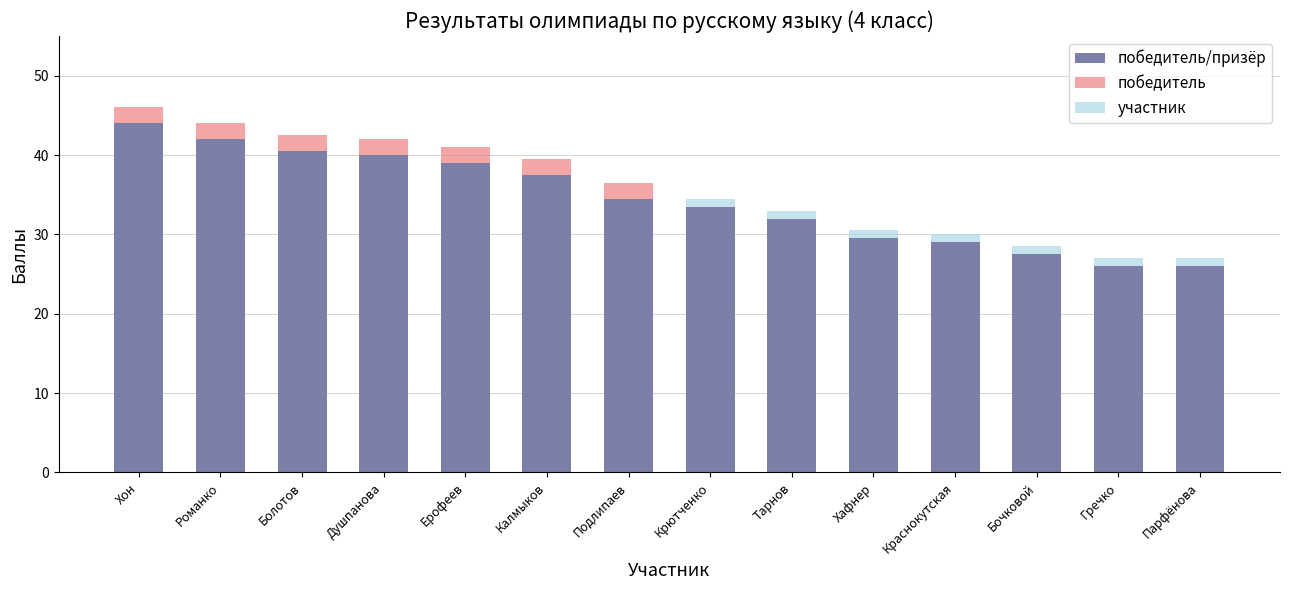

Reading left to right, extract all data points from this chart.

победитель/призёр: Хон=44.0	Романко=42.0	Болотов=40.5	Душпанова=40.0	Ерофеев=39.0	Калмыков=37.5	Подлипаев=34.5	Крютченко=33.5	Тарнов=32.0	Хафнер=29.5	Краснокутская=29.0	Бочковой=27.5	Гречко=26.0	Парфёнова=26.0
победитель: Хон=2.0	Романко=2.0	Болотов=2.0	Душпанова=2.0	Ерофеев=2.0	Калмыков=2.0	Подлипаев=2.0	Крютченко=0.0	Тарнов=0.0	Хафнер=0.0	Краснокутская=0.0	Бочковой=0.0	Гречко=0.0	Парфёнова=0.0
участник: Хон=0.0	Романко=0.0	Болотов=0.0	Душпанова=0.0	Ерофеев=0.0	Калмыков=0.0	Подлипаев=0.0	Крютченко=1.0	Тарнов=1.0	Хафнер=1.0	Краснокутская=1.0	Бочковой=1.0	Гречко=1.0	Парфёнова=1.0